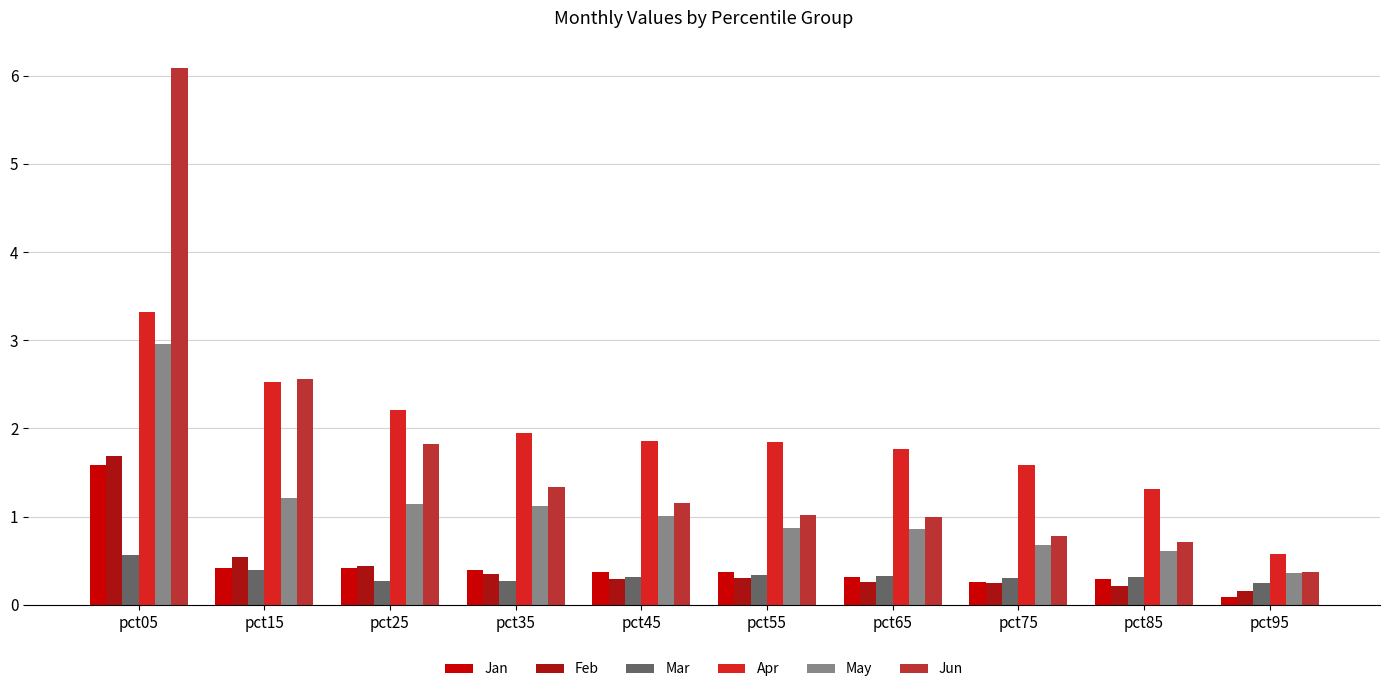

The value of Apr at pct35 is 1.9. True or false?

True